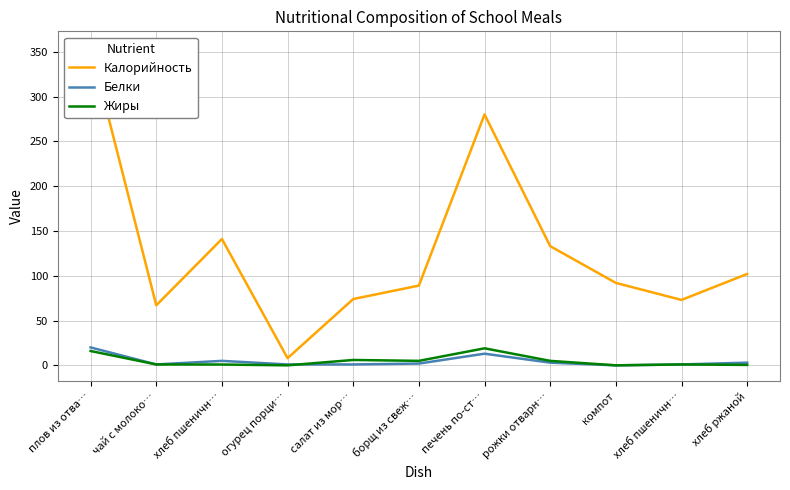

What is the highest value of the Белки series?

20.0